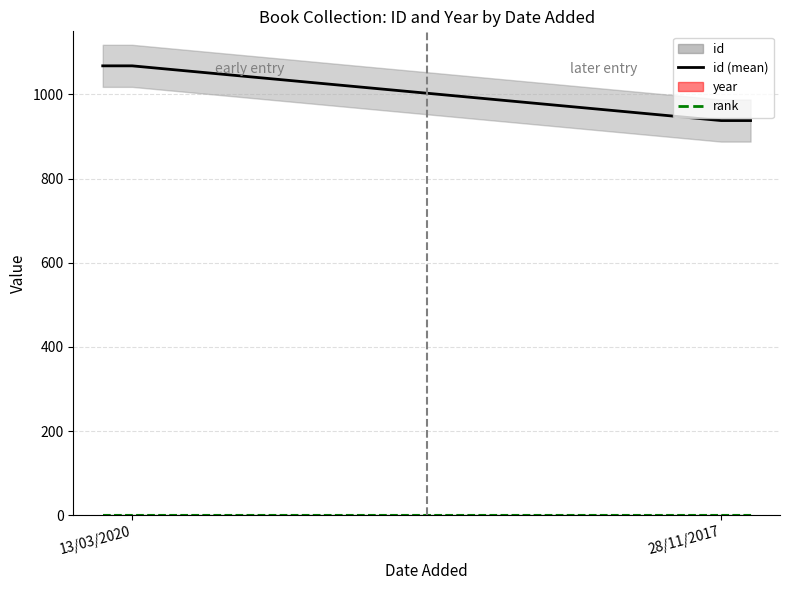

What is the value of the year point at the 3rd from the left?

2016